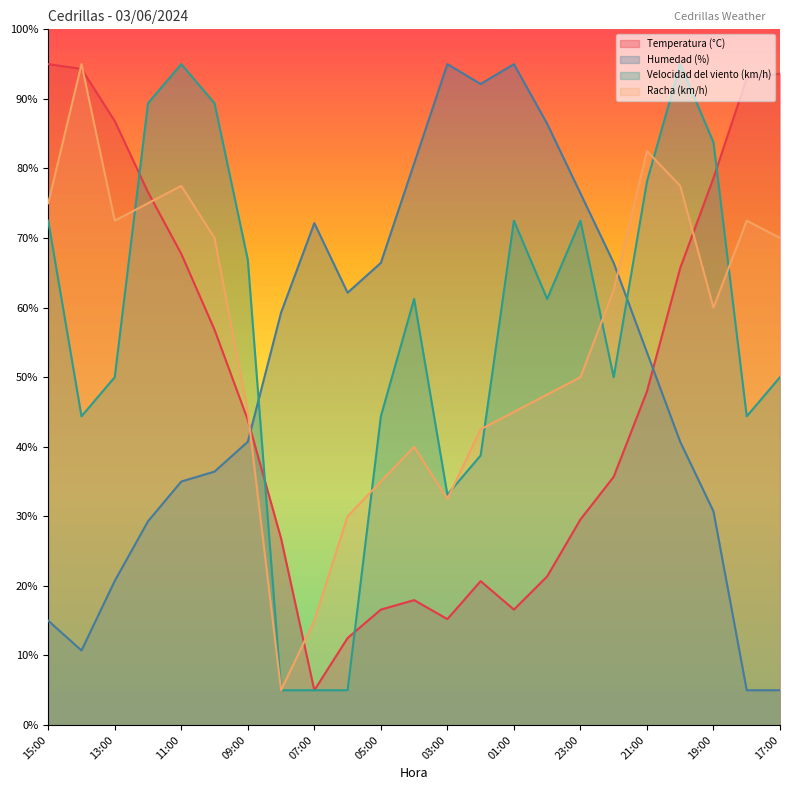

Reading left to right, transcribe all the data shown in this chart.

Temperatura (°C): 15:00=95.0	14:00=94.3	13:00=86.8	12:00=76.6	11:00=67.7	10:00=56.8	09:00=43.9	08:00=26.8	07:00=5.0	06:00=12.5	05:00=16.6	04:00=18.0	03:00=15.2	02:00=20.7	01:00=16.6	00:00=21.4	23:00=29.5	22:00=35.7	21:00=48.0	20:00=65.7	19:00=78.6	18:00=93.0	17:00=93.6
Humedad (%): 15:00=15.0	14:00=10.7	13:00=20.7	12:00=29.3	11:00=35.0	10:00=36.4	09:00=40.7	08:00=59.3	07:00=72.1	06:00=62.1	05:00=66.4	04:00=80.7	03:00=95.0	02:00=92.1	01:00=95.0	00:00=86.4	23:00=76.4	22:00=66.4	21:00=53.6	20:00=40.7	19:00=30.7	18:00=5.0	17:00=5.0
Velocidad del viento (km/h): 15:00=72.5	14:00=44.4	13:00=50.0	12:00=89.4	11:00=95.0	10:00=89.4	09:00=66.9	08:00=5.0	07:00=5.0	06:00=5.0	05:00=44.4	04:00=61.2	03:00=33.1	02:00=38.8	01:00=72.5	00:00=61.2	23:00=72.5	22:00=50.0	21:00=78.1	20:00=95.0	19:00=83.8	18:00=44.4	17:00=50.0
Racha (km/h): 15:00=75.0	14:00=95.0	13:00=72.5	12:00=75.0	11:00=77.5	10:00=70.0	09:00=45.0	08:00=5.0	07:00=15.0	06:00=30.0	05:00=35.0	04:00=40.0	03:00=32.5	02:00=42.5	01:00=45.0	00:00=47.5	23:00=50.0	22:00=62.5	21:00=82.5	20:00=77.5	19:00=60.0	18:00=72.5	17:00=70.0